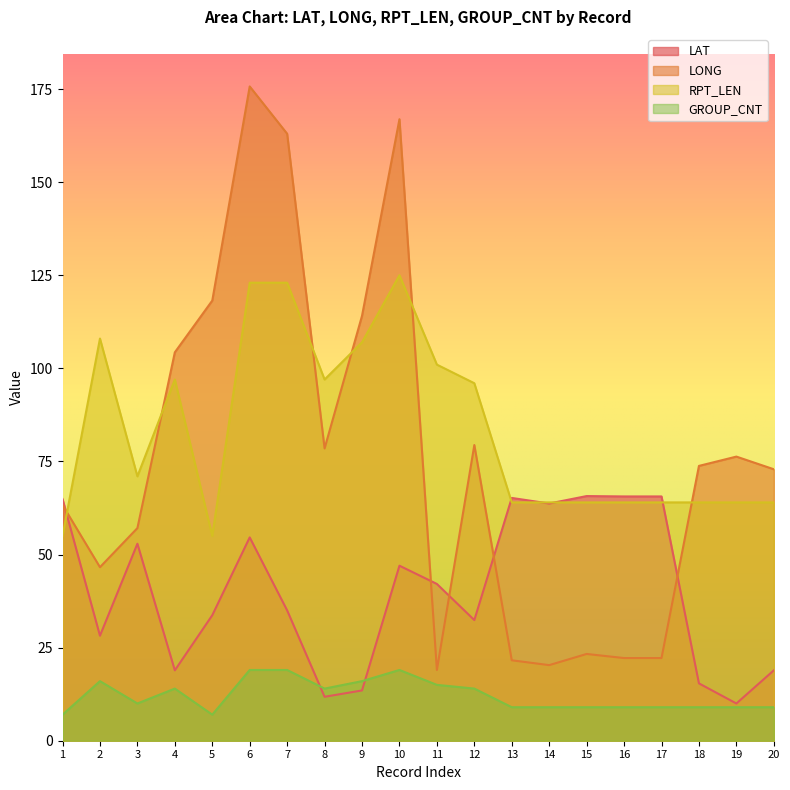

What are all the series names shown in the legend?

LAT, LONG, RPT_LEN, GROUP_CNT